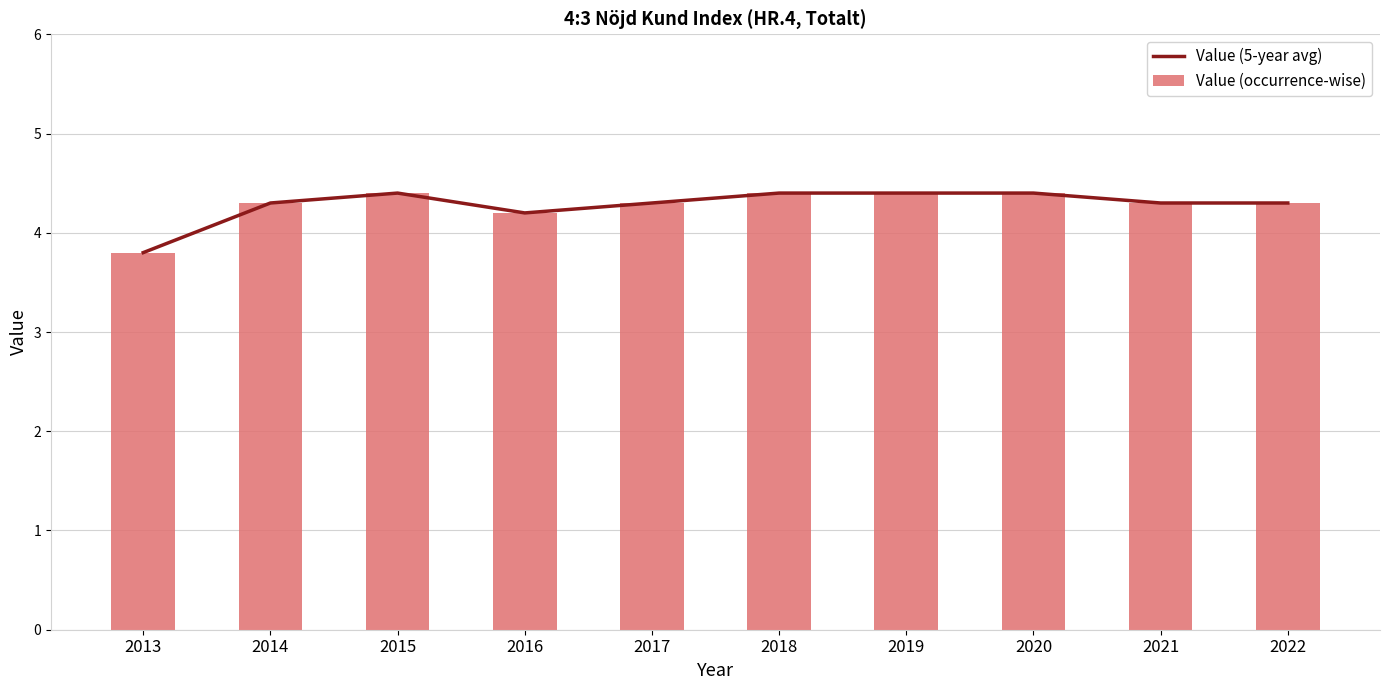

Which category has the highest value in the Value (occurrence-wise) series?

2015